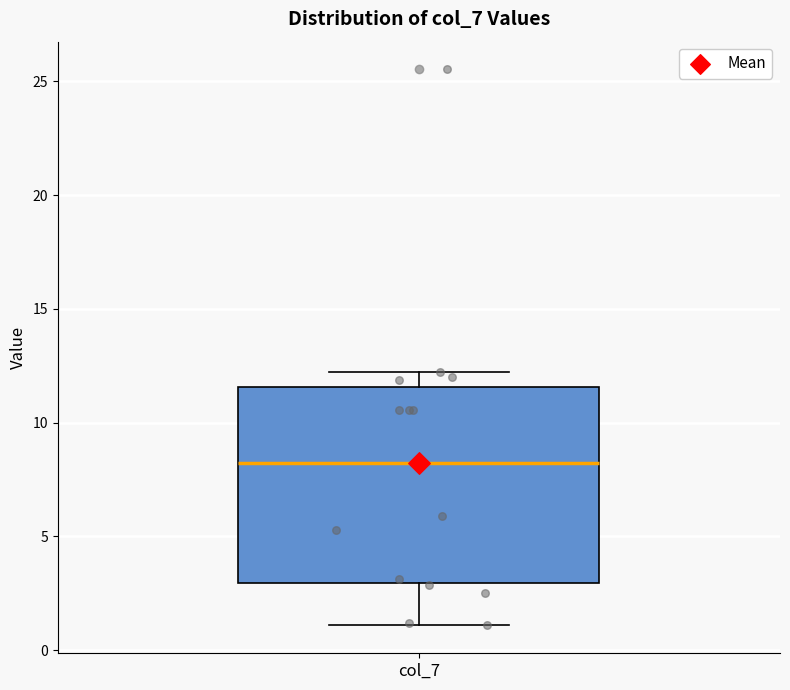

Transcribe this box plot: give where the median line is, the range the box spans, and where the two whiskers end, as read against the y-axis. The values are not printed on the chart, so give them approximately, as read against the axis.

median 8.0, box 3.0 to 11.5, whiskers 1.0 to 12.0